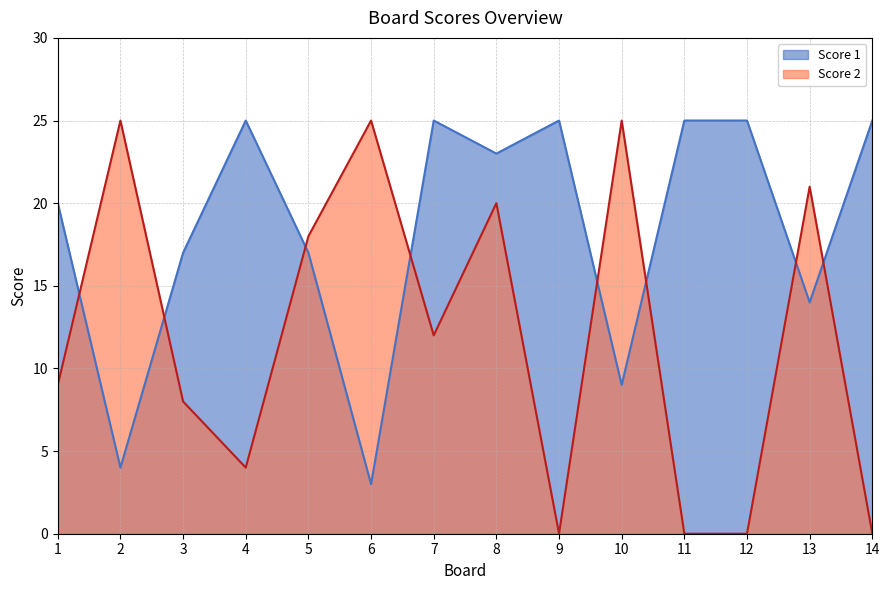

After their last crossing, which series has the higher values: Score 1 or Score 2?

Score 1